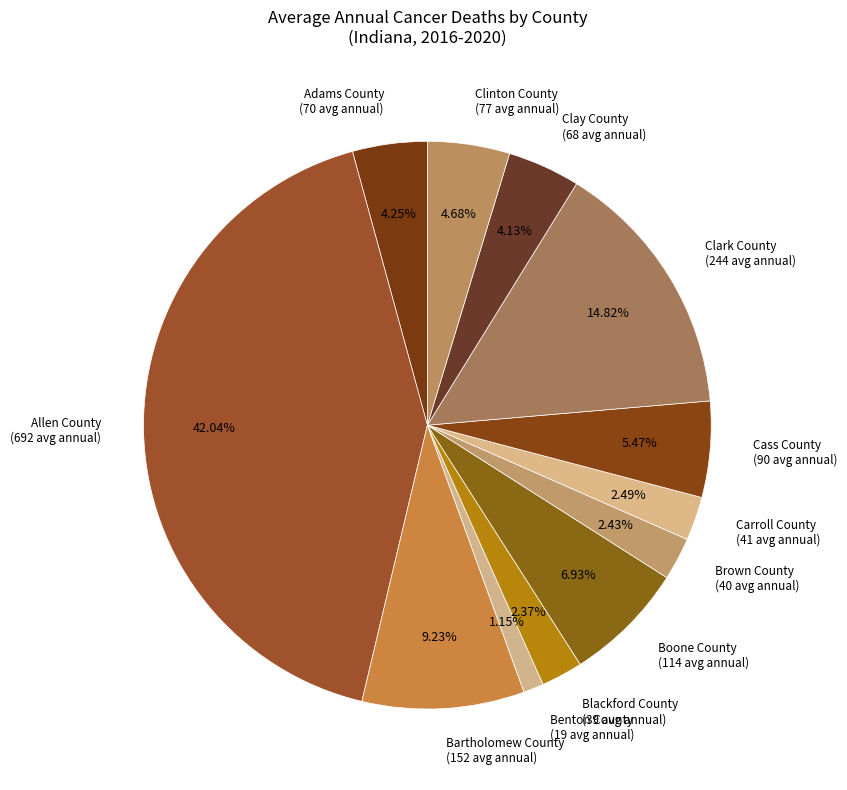

Rank the categories by value from lowest to highest.

Benton County, Blackford County, Brown County, Carroll County, Clay County, Adams County, Clinton County, Cass County, Boone County, Bartholomew County, Clark County, Allen County